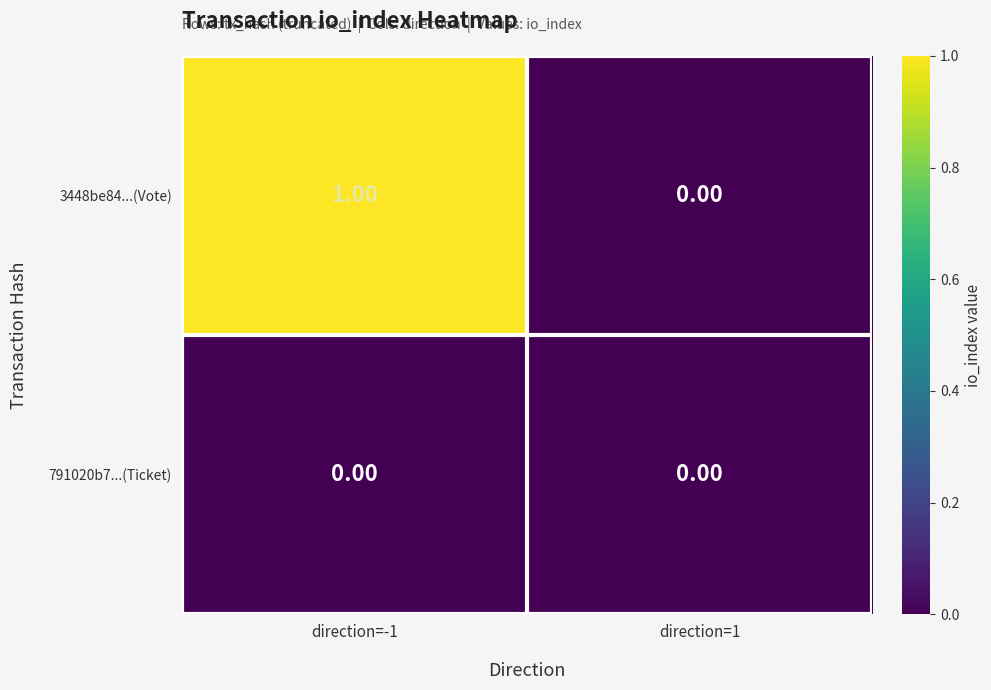

Which series has the largest total across all categories?

3448be84...(Vote)